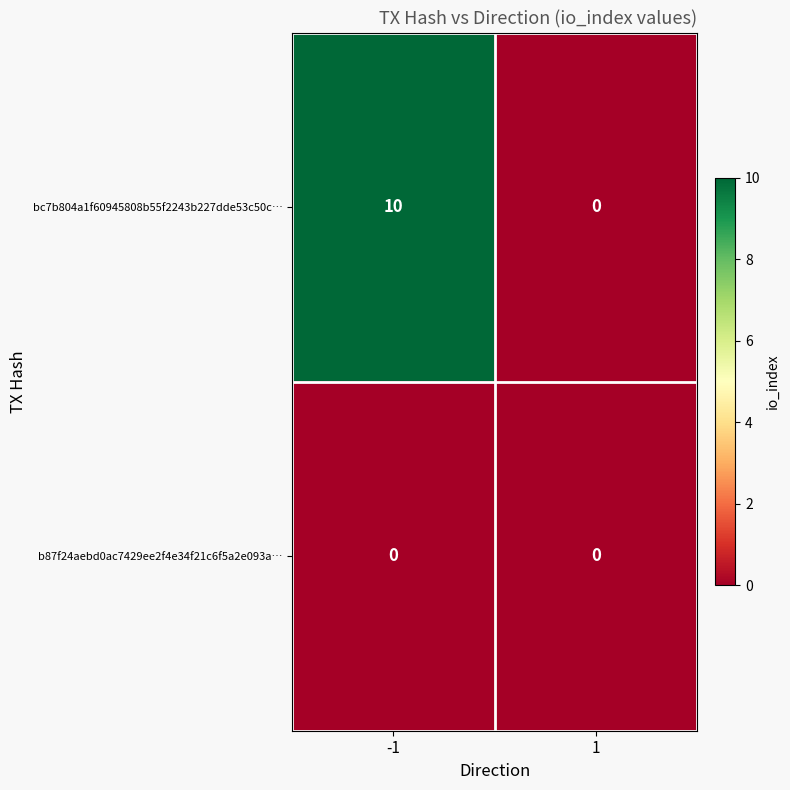

True or false: b87f24aebd0ac7429ee2f4e34f21c6f5a2e093a… has a value of 0 at -1.

True